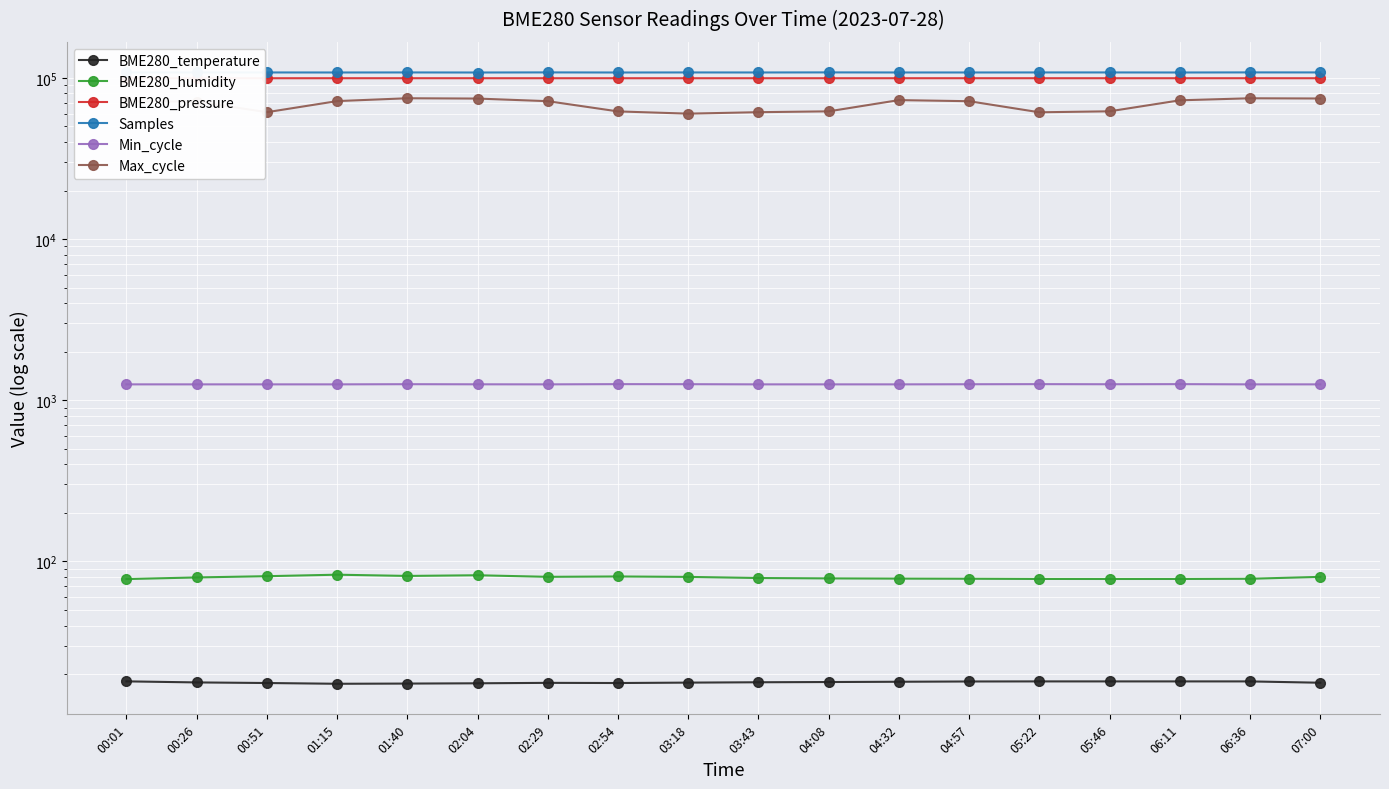

How many lines are shown in the chart?

6